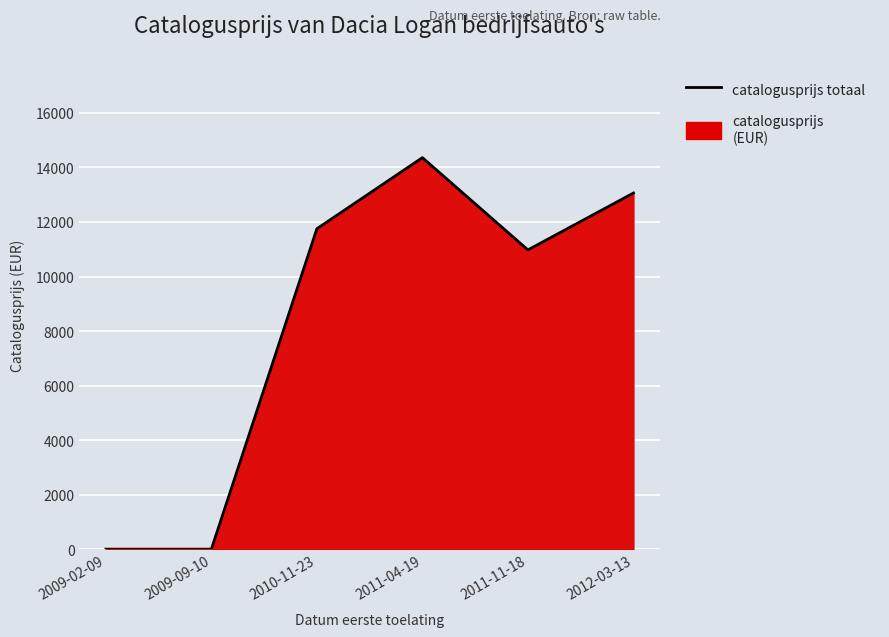

List the labels in order of value, largest first.

2011-04-19, 2012-03-13, 2010-11-23, 2011-11-18, 2009-02-09, 2009-09-10